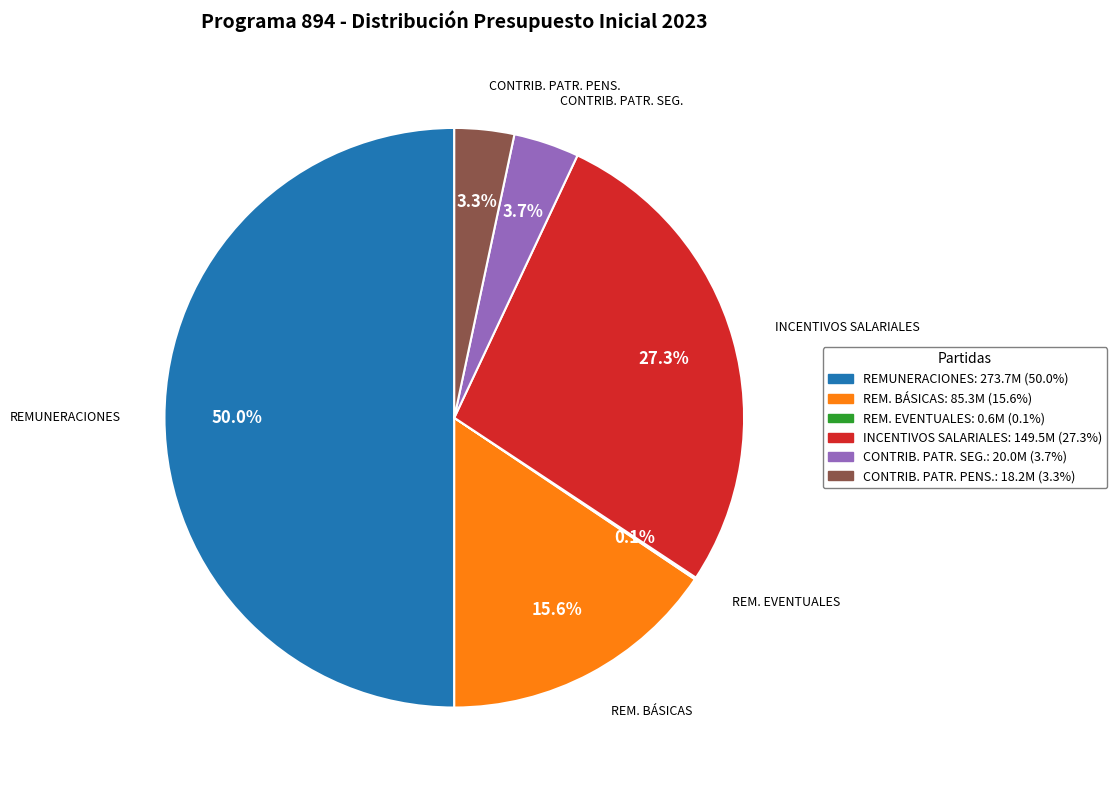

What is the total percentage of INCENTIVOS SALARIALES and REMUNERACIONES?

77.3%